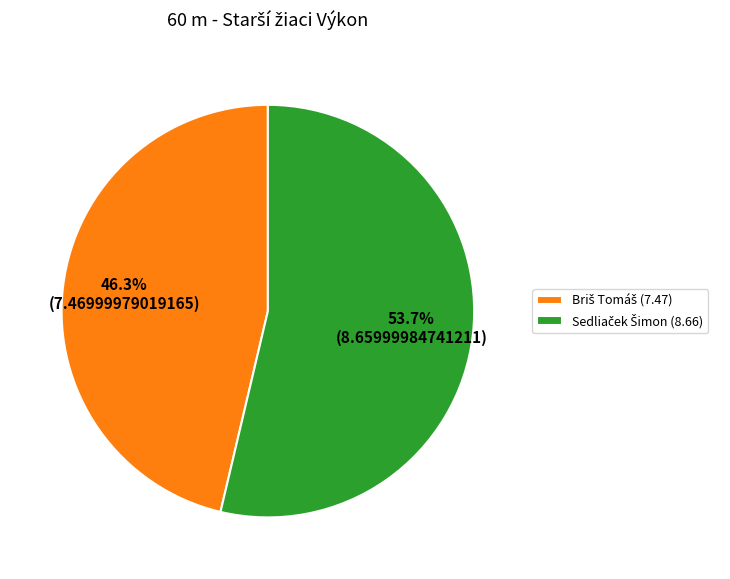

Is there any slice that represents more than half of the pie?

Yes